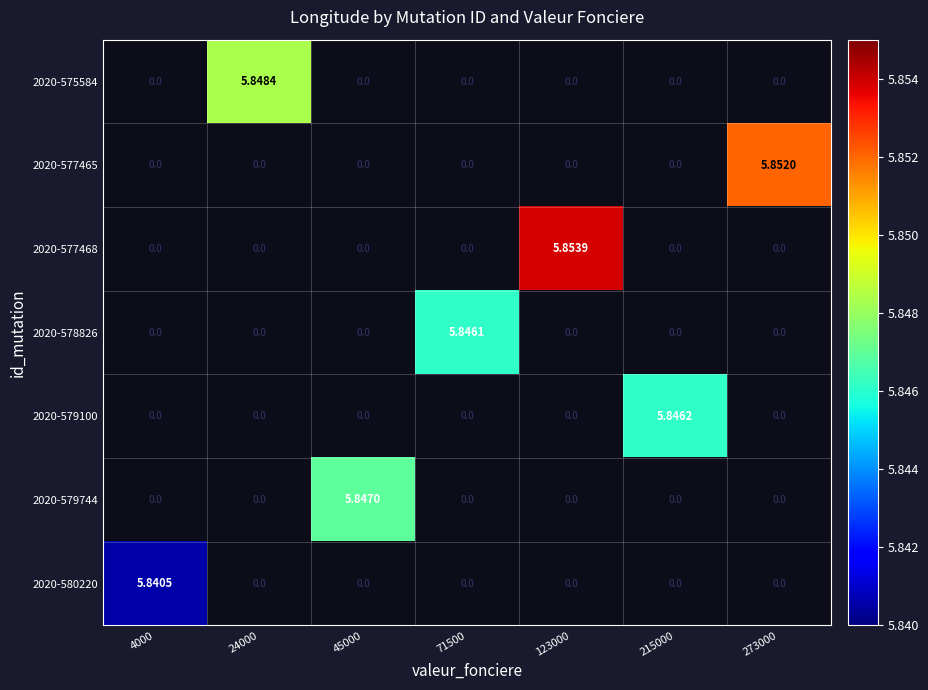

Which category has the lowest value across all series?

4000